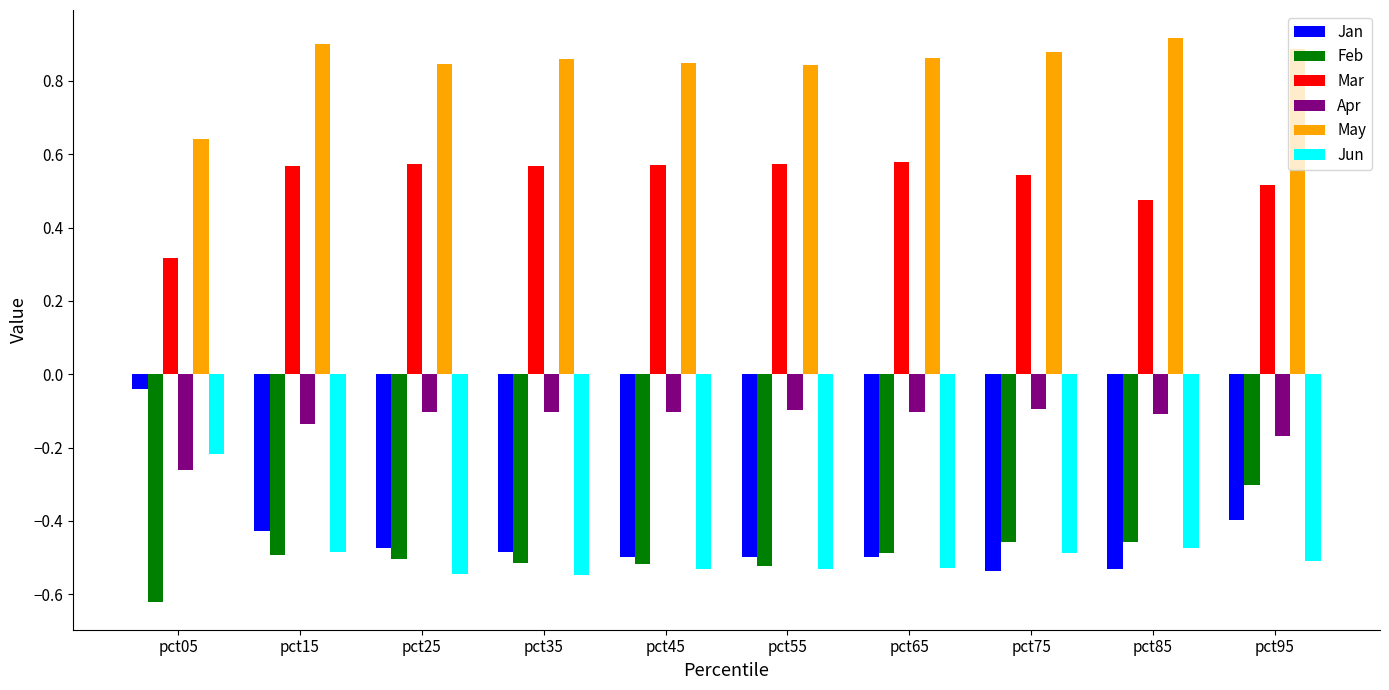

True or false: Apr has a value of -0.2 at pct45.

False